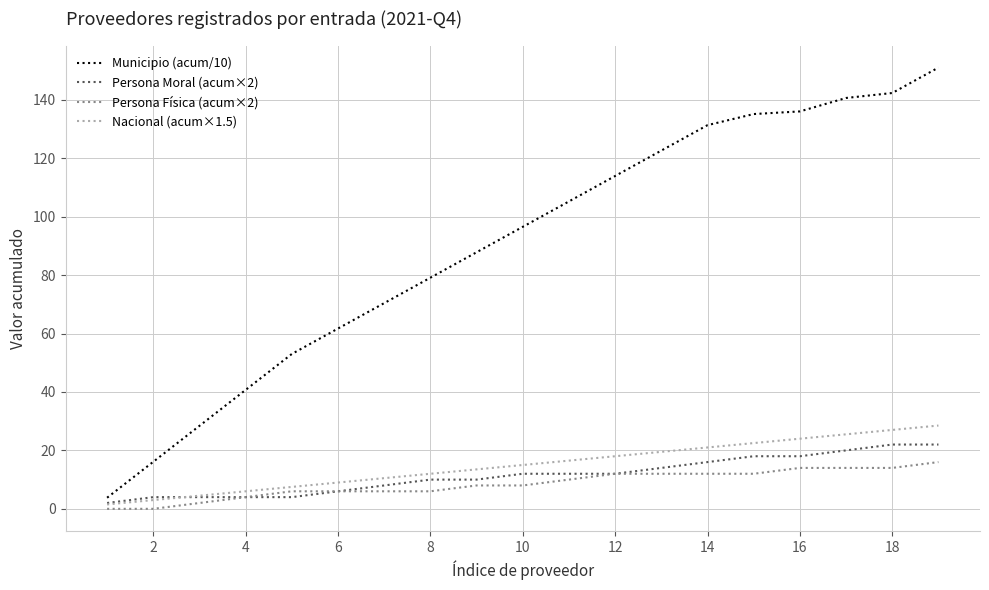

What is the minimum value for Municipio (acum/10)?

3.8